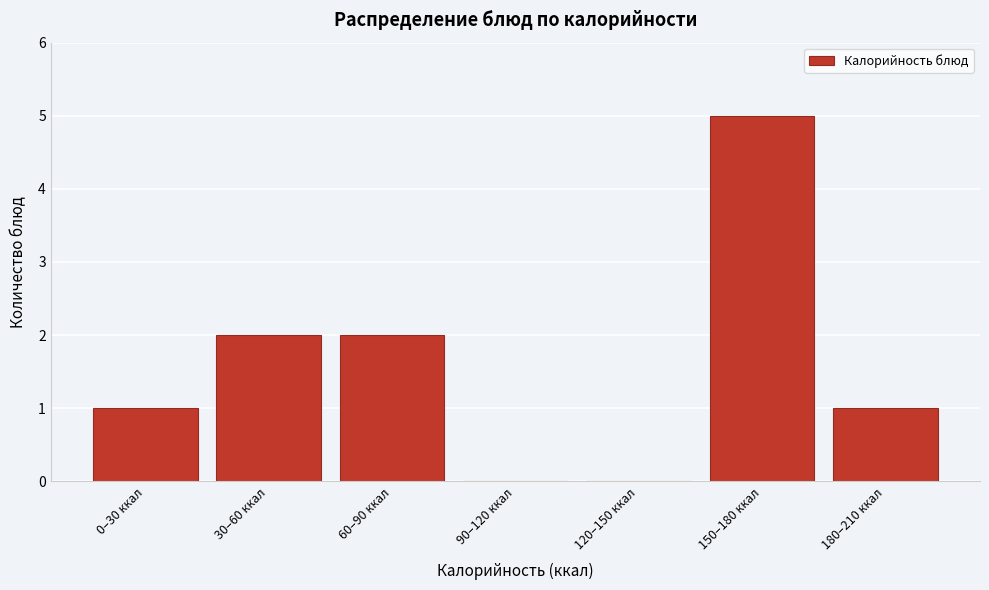

Reading left to right, transcribe all the data shown in this chart.

0–30 ккал=1	30–60 ккал=2	60–90 ккал=2	90–120 ккал=0	120–150 ккал=0	150–180 ккал=5	180–210 ккал=1